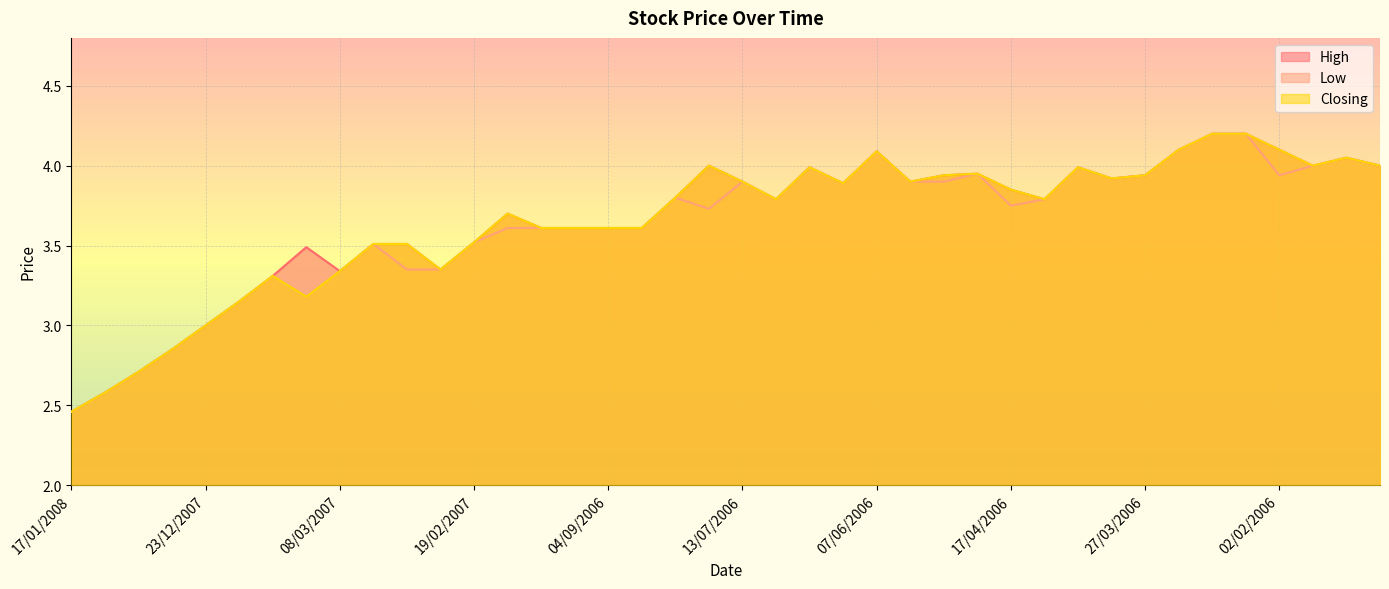

How many interior local peaks does the Low series have?

9